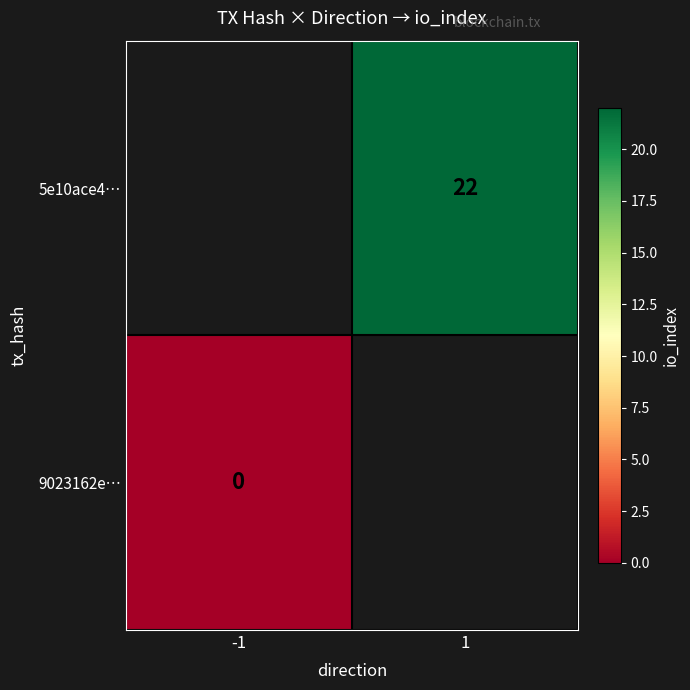

True or false: 5e10ace4… has a value of 14 at 1.

False